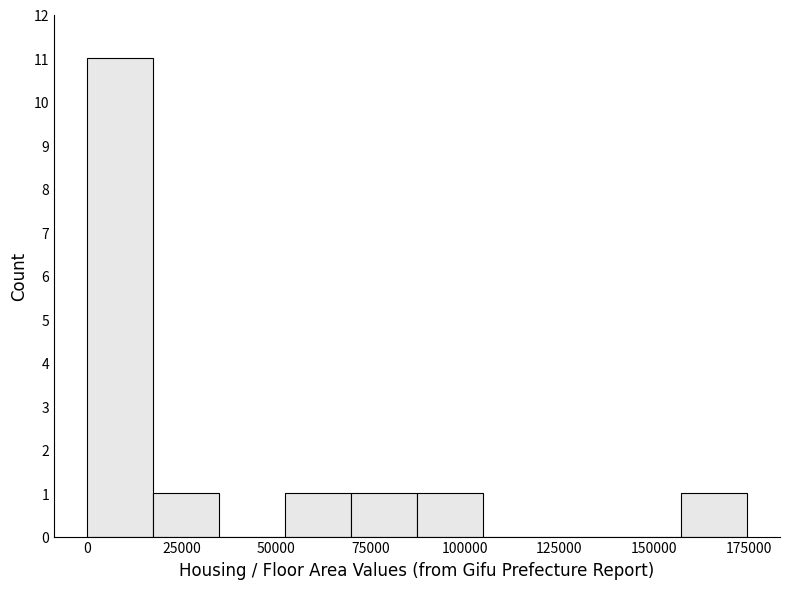

Read against the x-axis, roughly where is the centre of the tallest bar?

10000